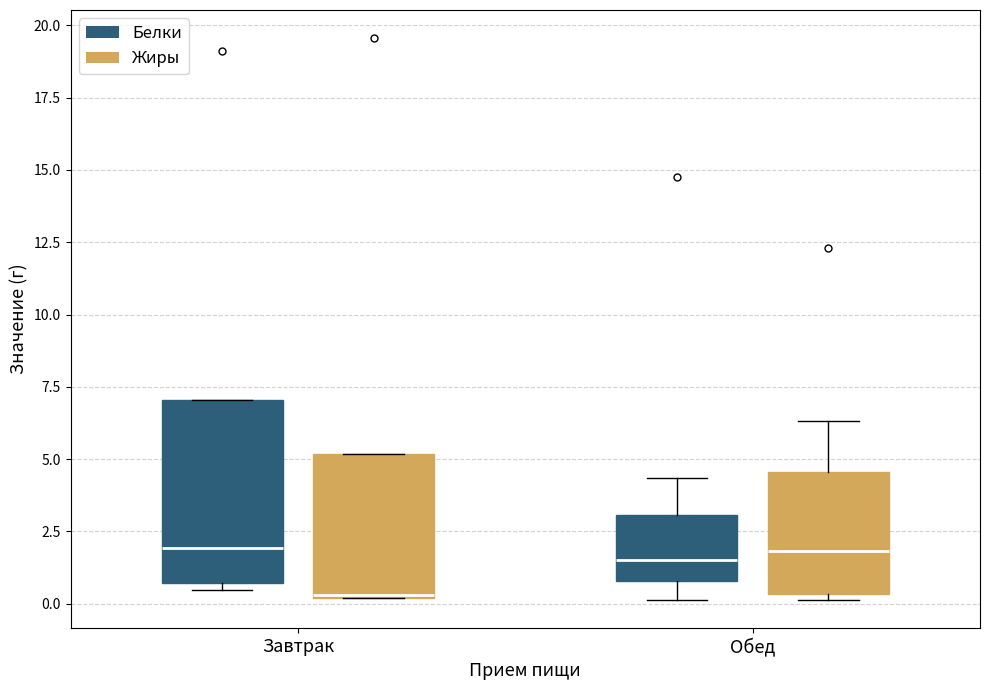

Reading left to right, transcribe this box plot: for each box, give where its median line is, the range the box spans, and where its two whiskers end, as read against the y-axis. The values are not printed on the chart, so give them approximately, as read against the axis.

Завтрак (Белки): median 2.0, box 0.5 to 7.0, whiskers 0.5 (just below the box's lower edge) to 7.0
Завтрак (Жиры): median 0.5, box 0.0 to 5.0, whiskers 0.0 to 5.0
Обед (Белки): median 1.5, box 1.0 to 3.0, whiskers 0.0 to 4.5
Обед (Жиры): median 2.0, box 0.5 to 4.5, whiskers 0.0 to 6.5